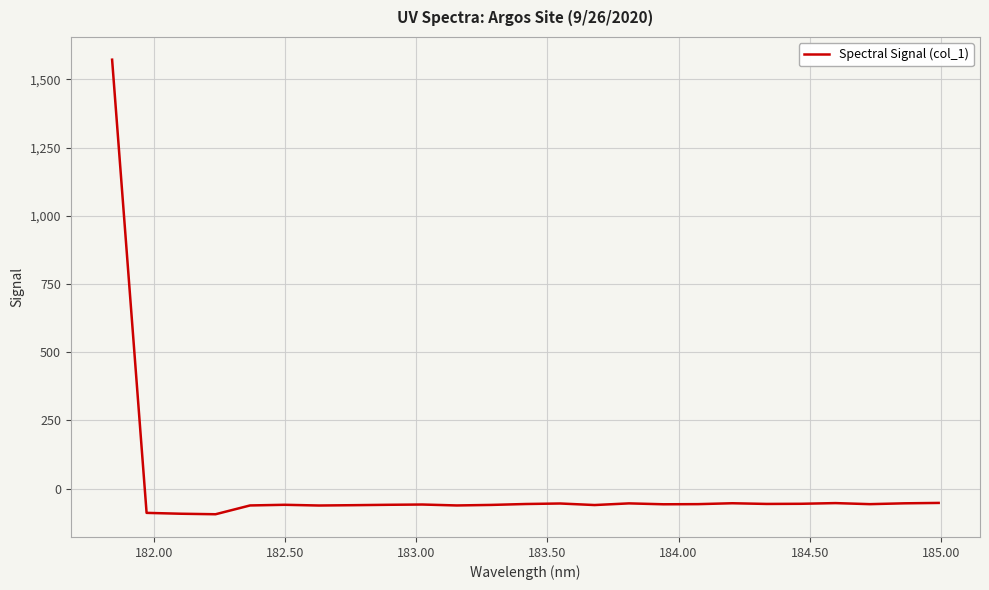

What is the difference between the maximum and minimum values?

1666.1